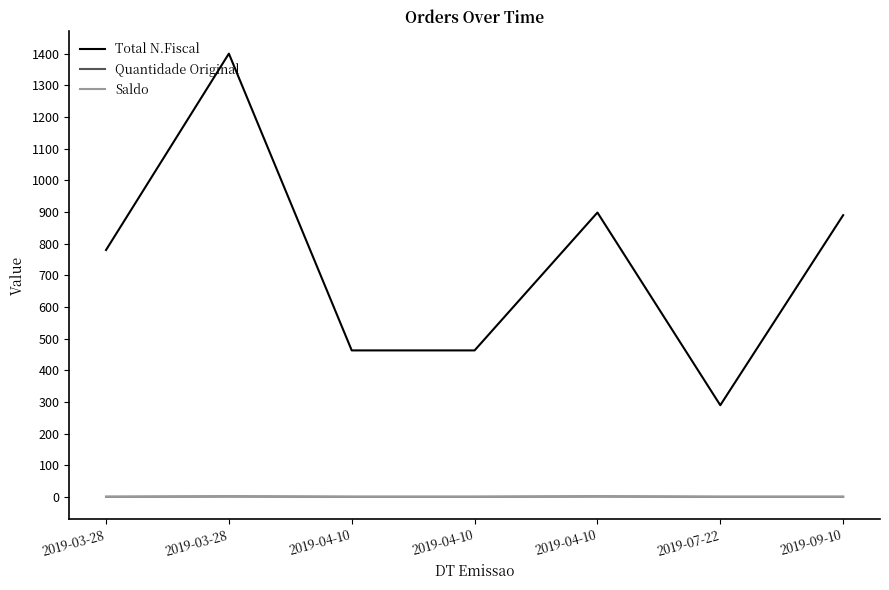

True or false: Quantidade Original and Saldo cross at least once.

False